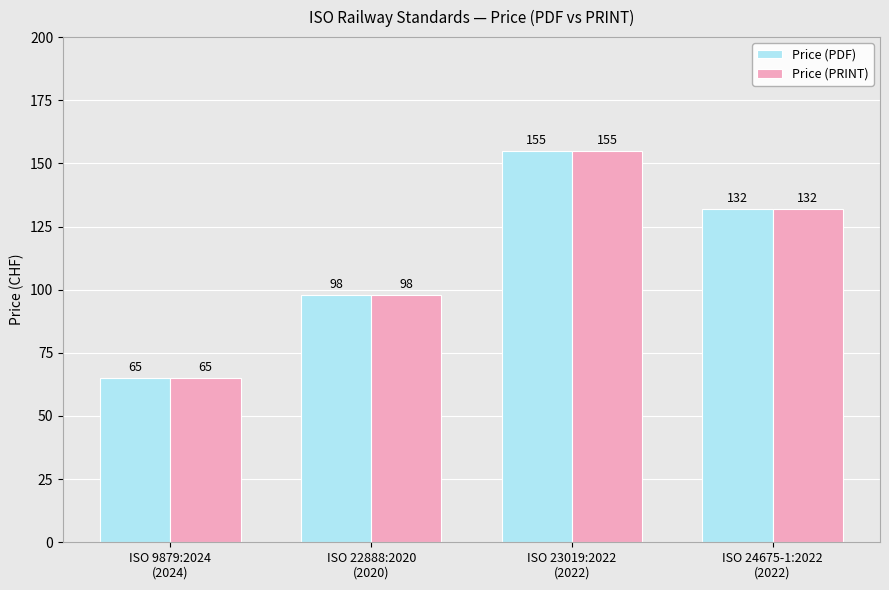

True or false: Price (PDF) has a value of 65 at ISO 9879:2024
(2024).

True